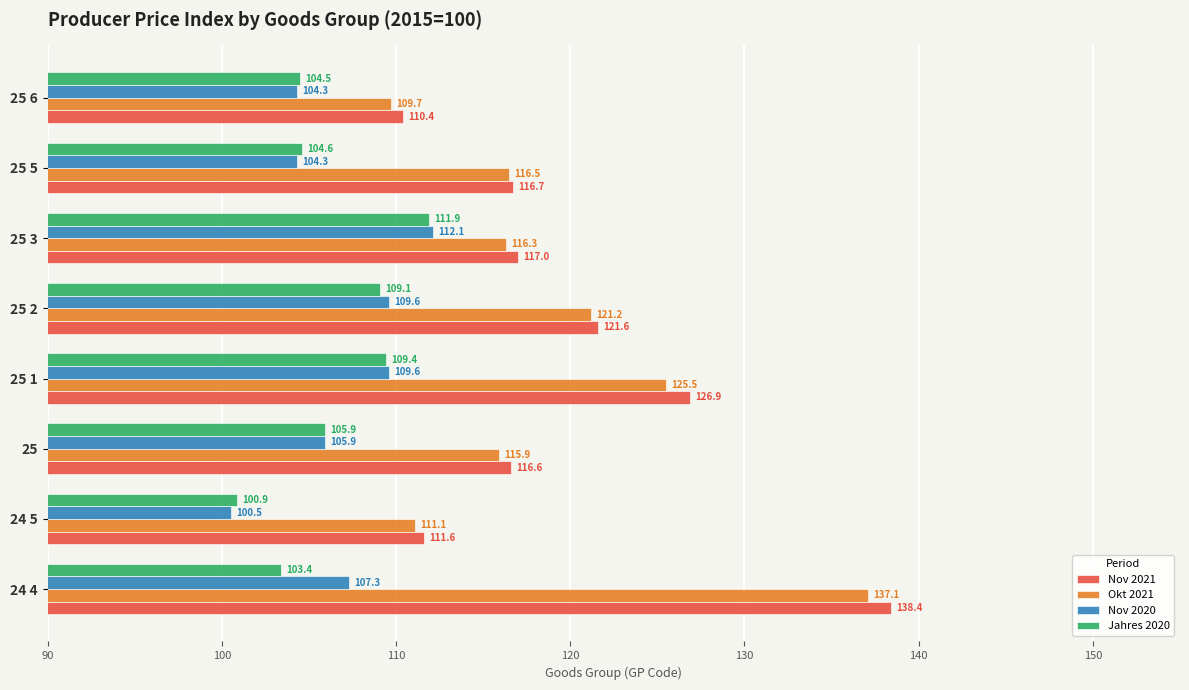

What is the approximate value of Okt 2021 at 24 5?

111.1